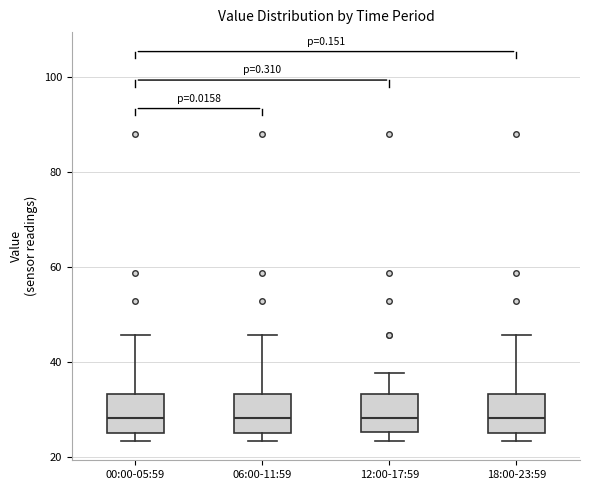

Where does the upper whisker of the box for 12:00-17:59 end on the y-axis? The values are not printed on the chart, so give them approximately, as read against the axis.

38